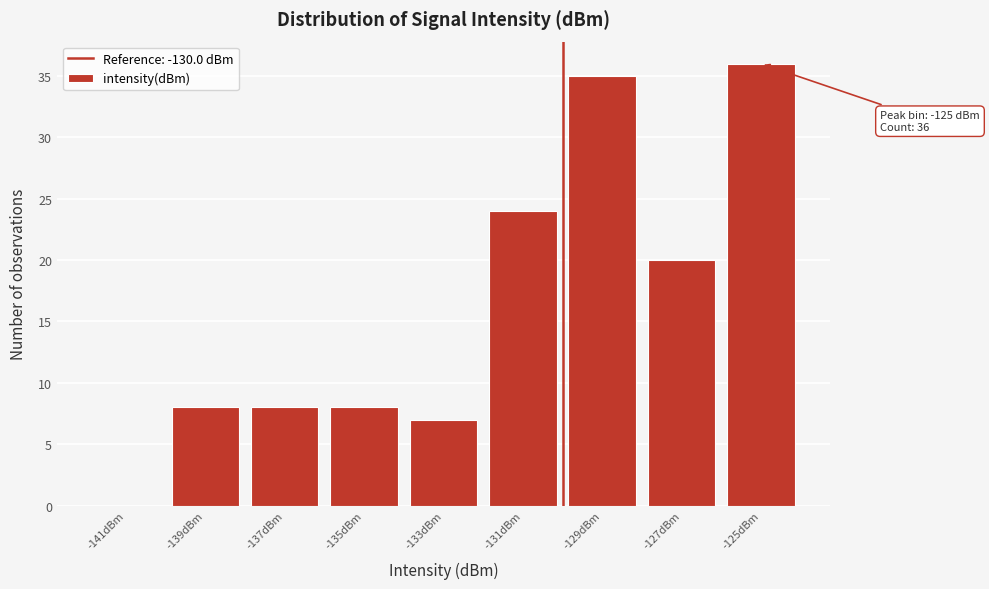

Over which range of the x-axis is the bar tallest?

-126 to -124